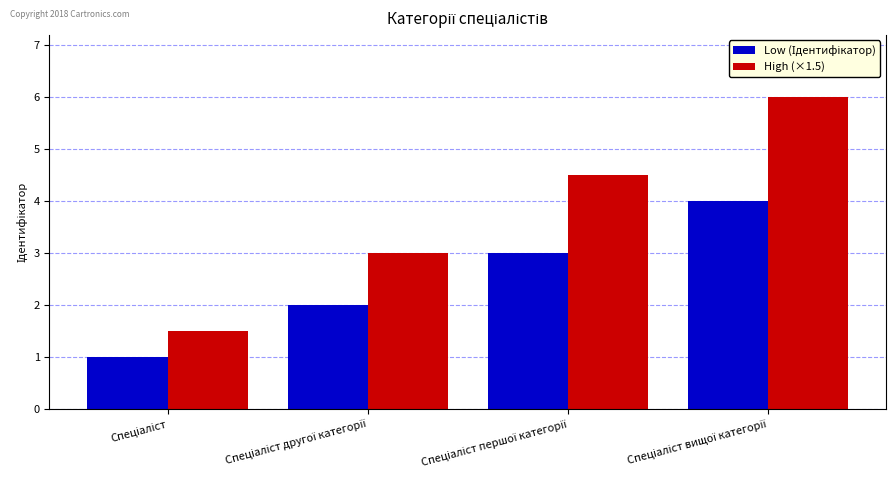

Which series has the largest total across all categories?

High (×1.5)